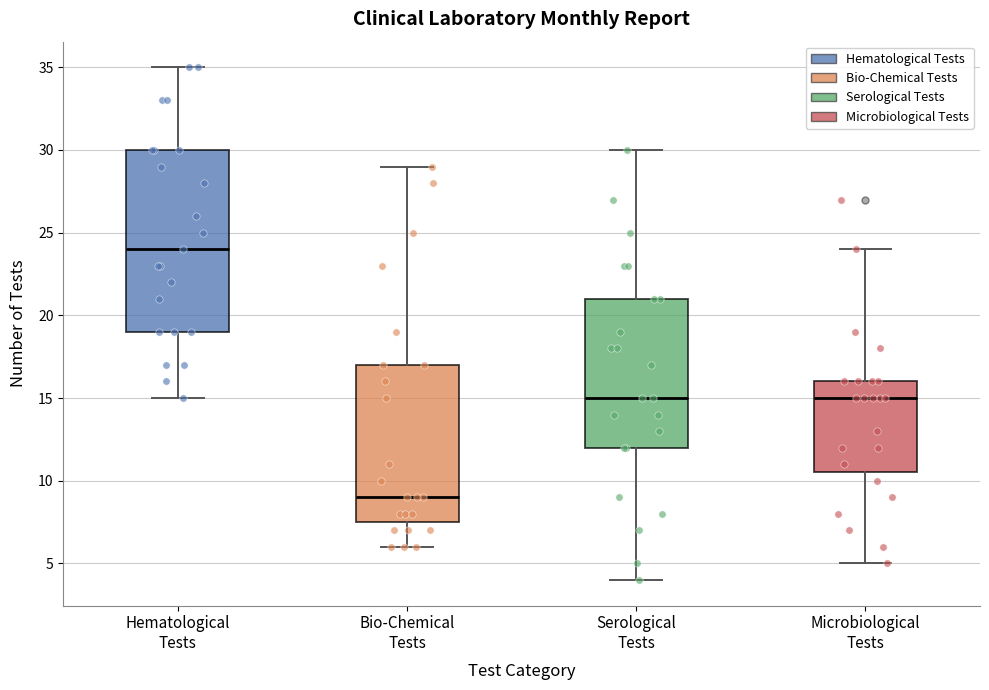

Comparing the boxes themselves (not the whiskers), which one is the tallest?

Hematological Tests